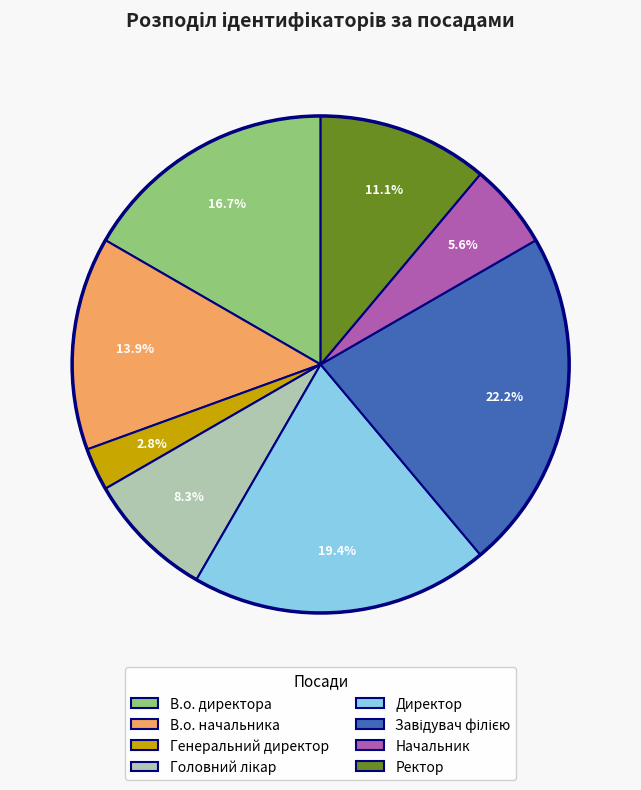

What is the ratio of the value at Ректор to the value at Генеральний директор?

4.0